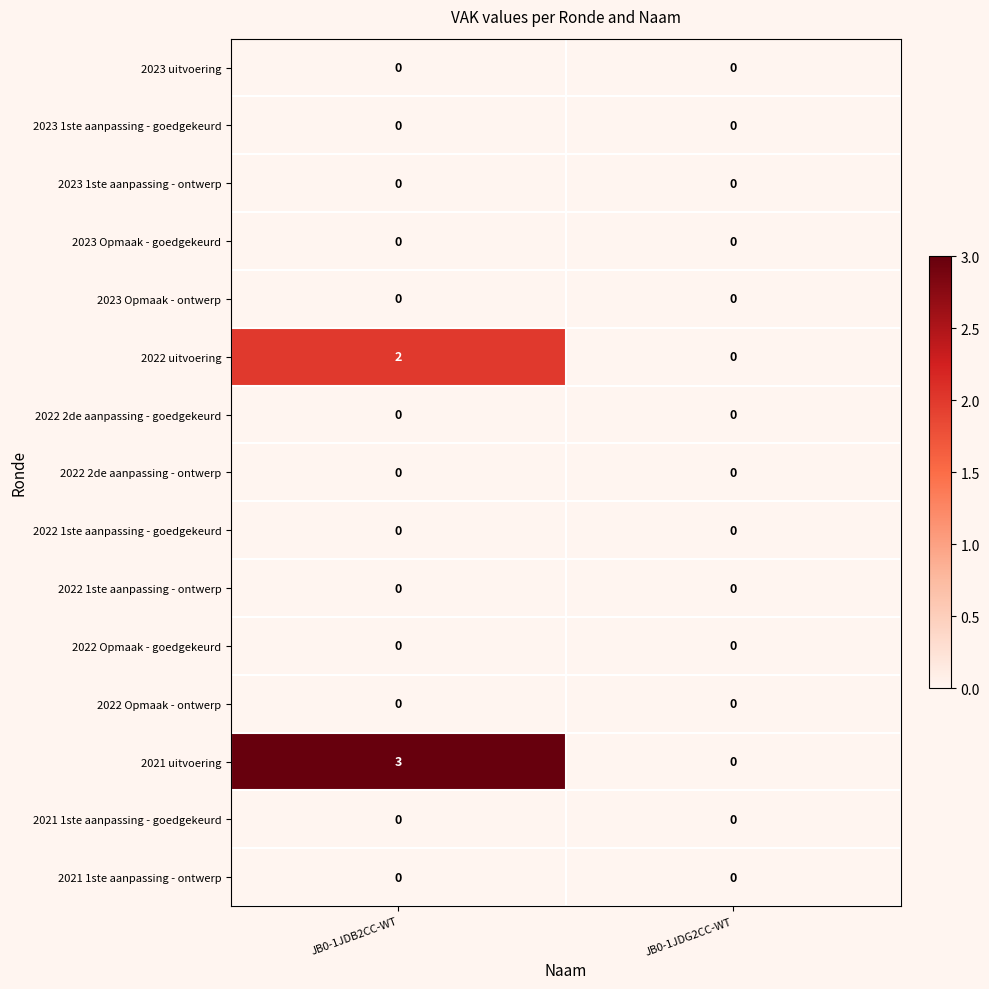

What is the maximum value shown in the chart?

3